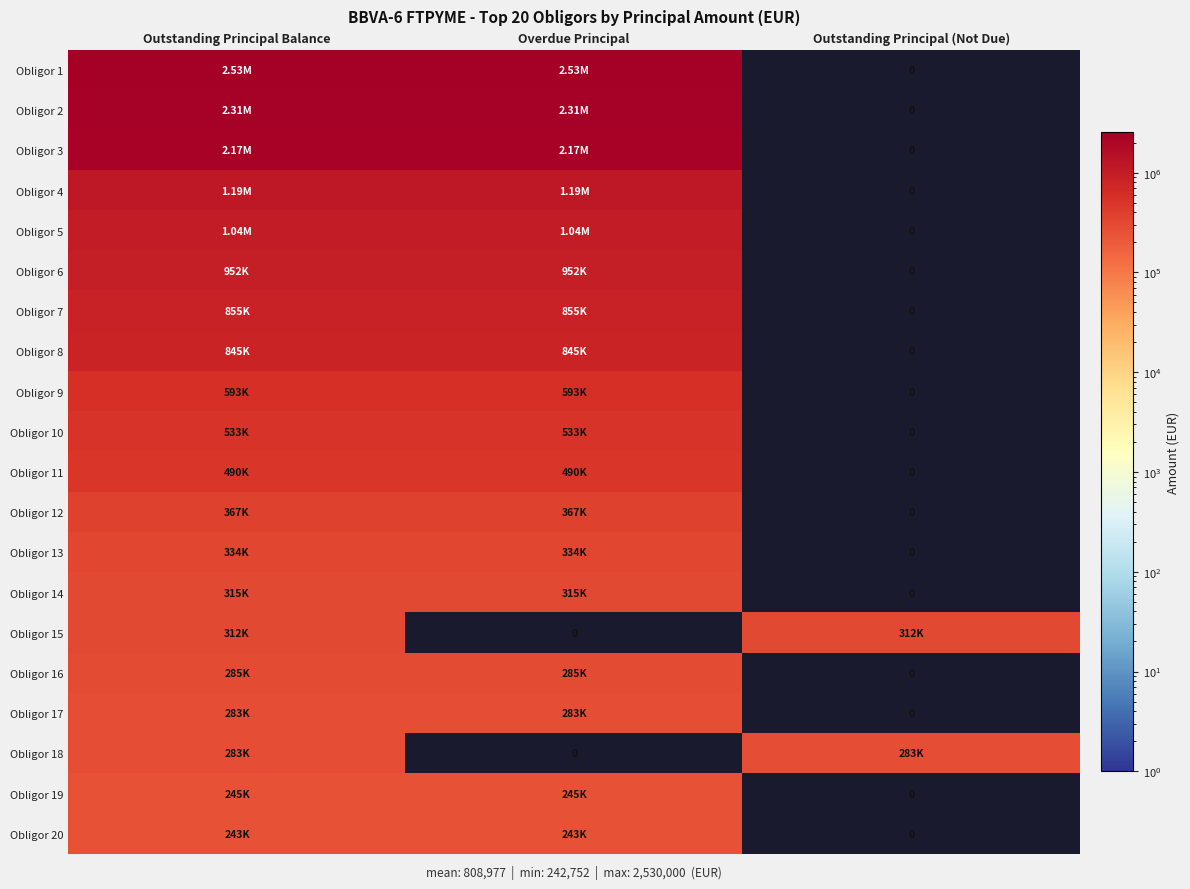

Which series has the largest range (max minus min)?

Obligor 1